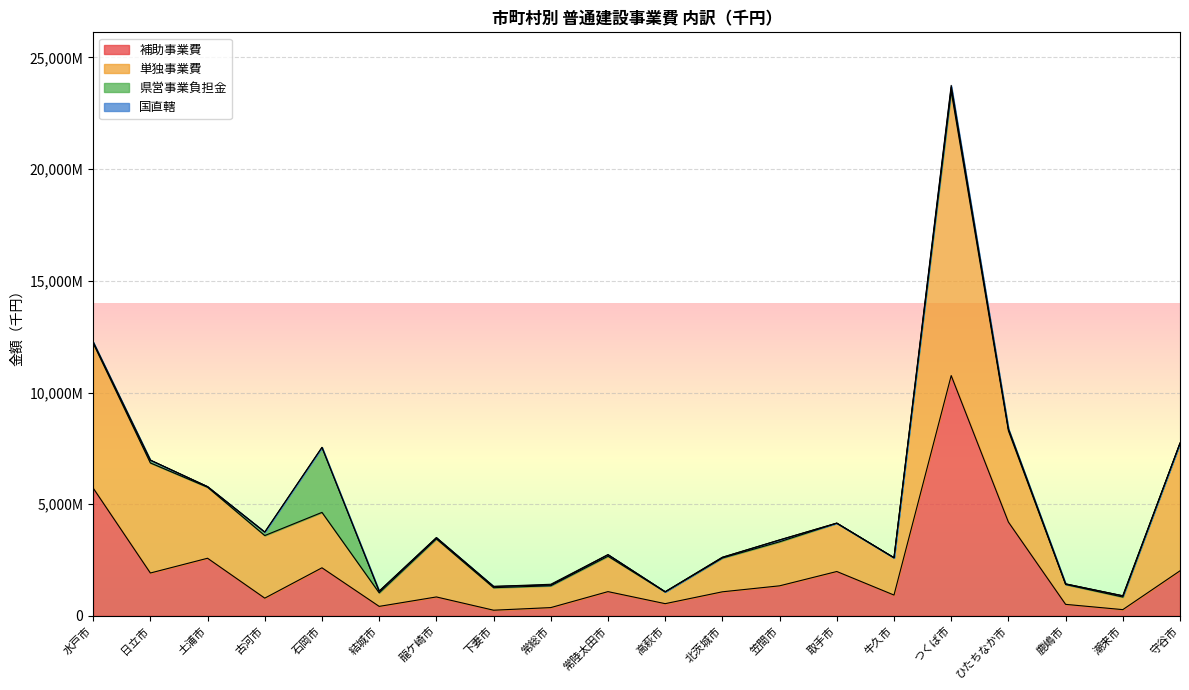

At which category is the sum across all series the highest?

つくば市